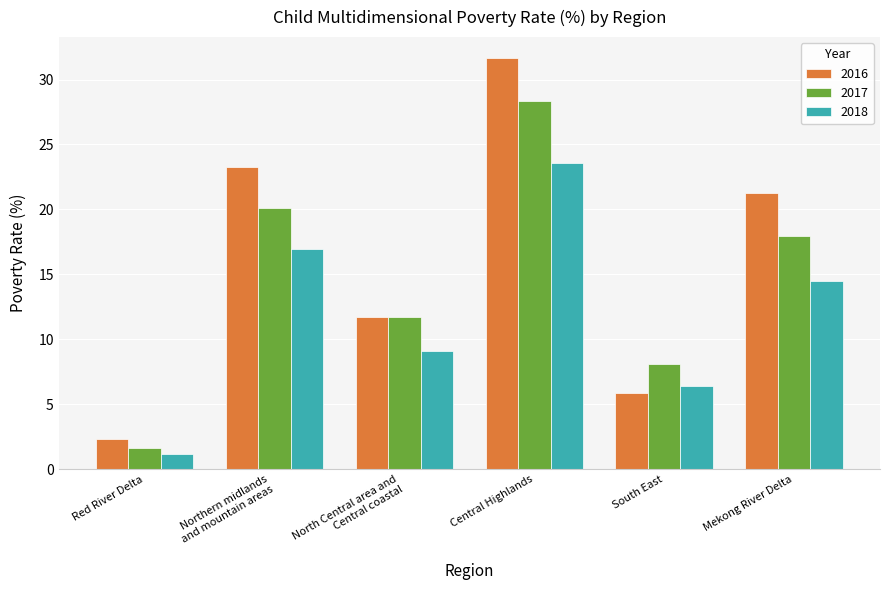

Where is 2018 nearest to the value 12?

Mekong River Delta